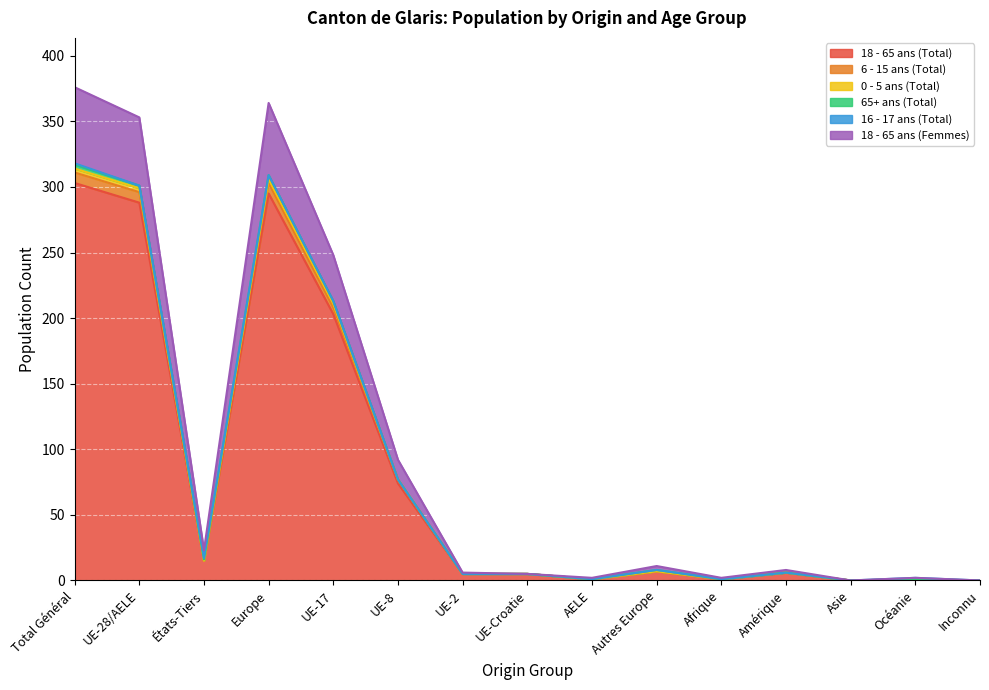

The value of 18 - 65 ans (Total) at Inconnu is 0. True or false?

True